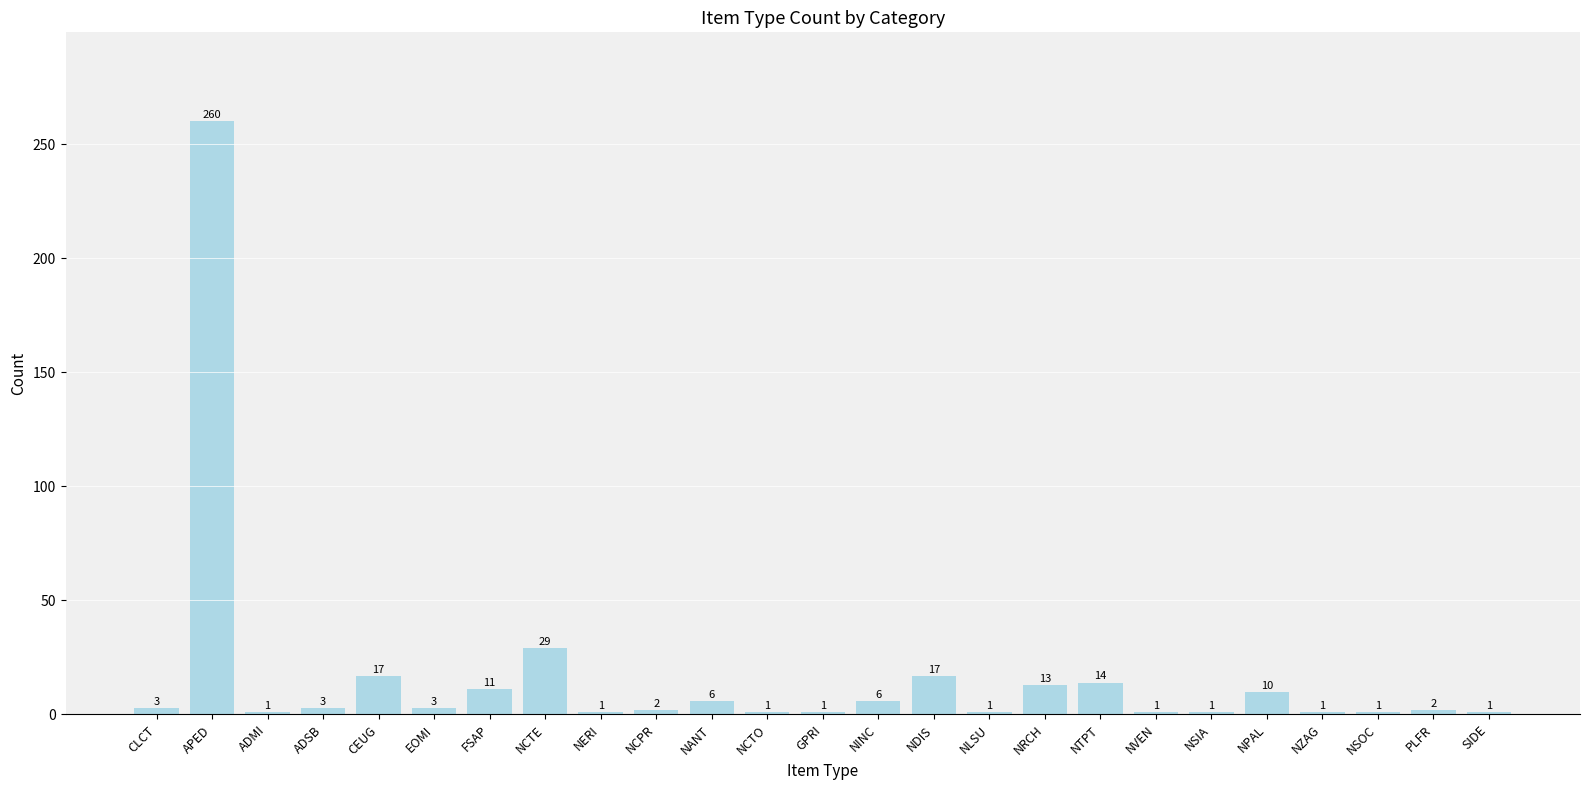

The chart shows a value of 2 at PLFR. True or false?

True